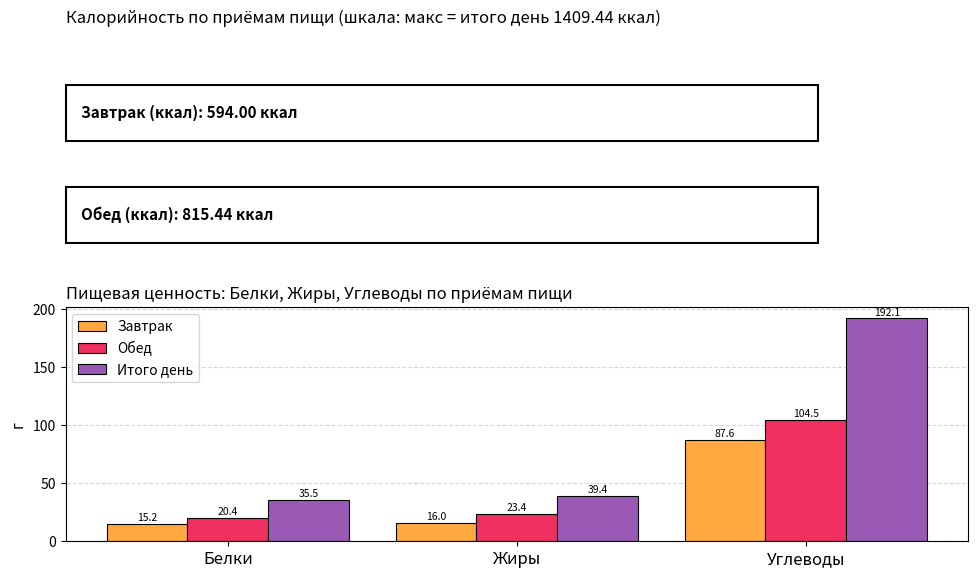

True or false: Обед has a value of 158.6 at 40.

False